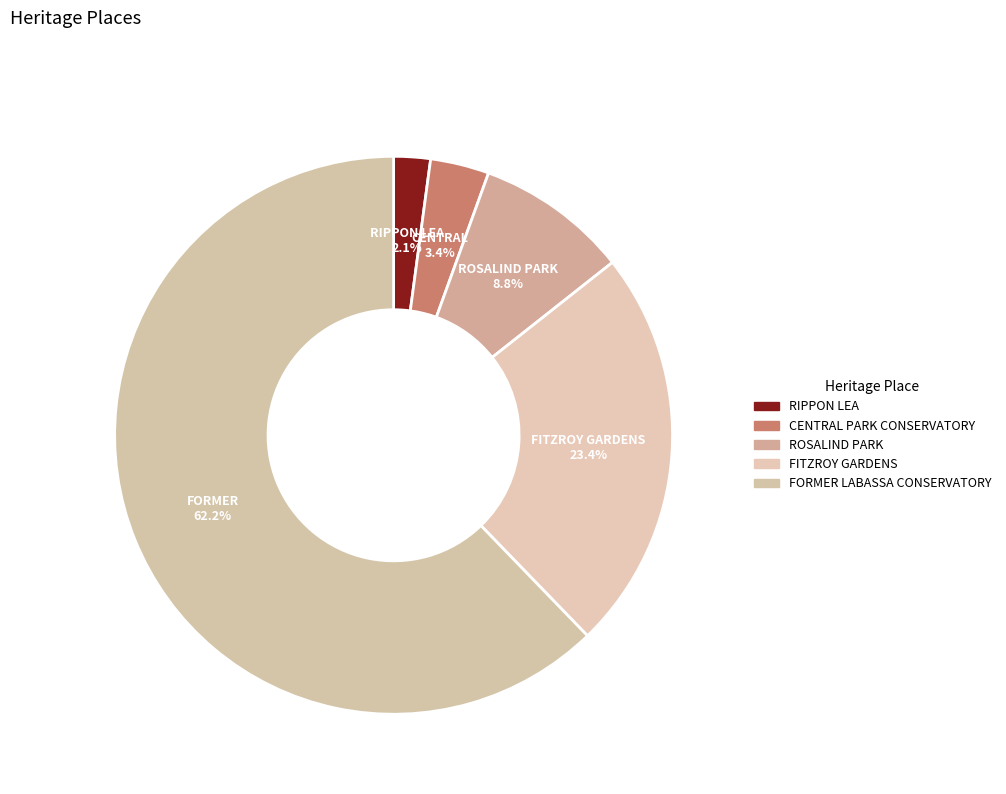

How many slices are in this pie chart?

5